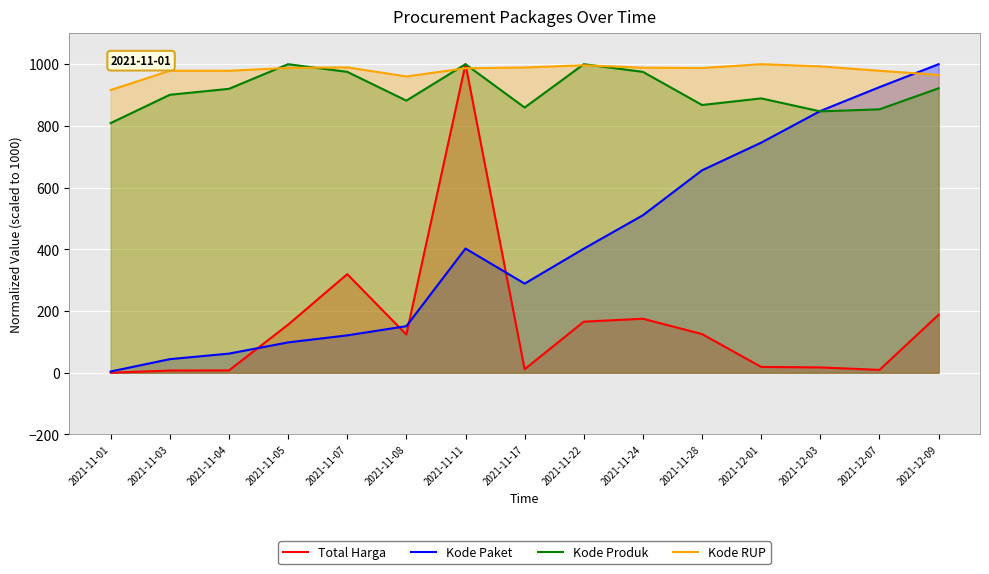

Where is the first local maximum for Kode RUP?

2021-11-07